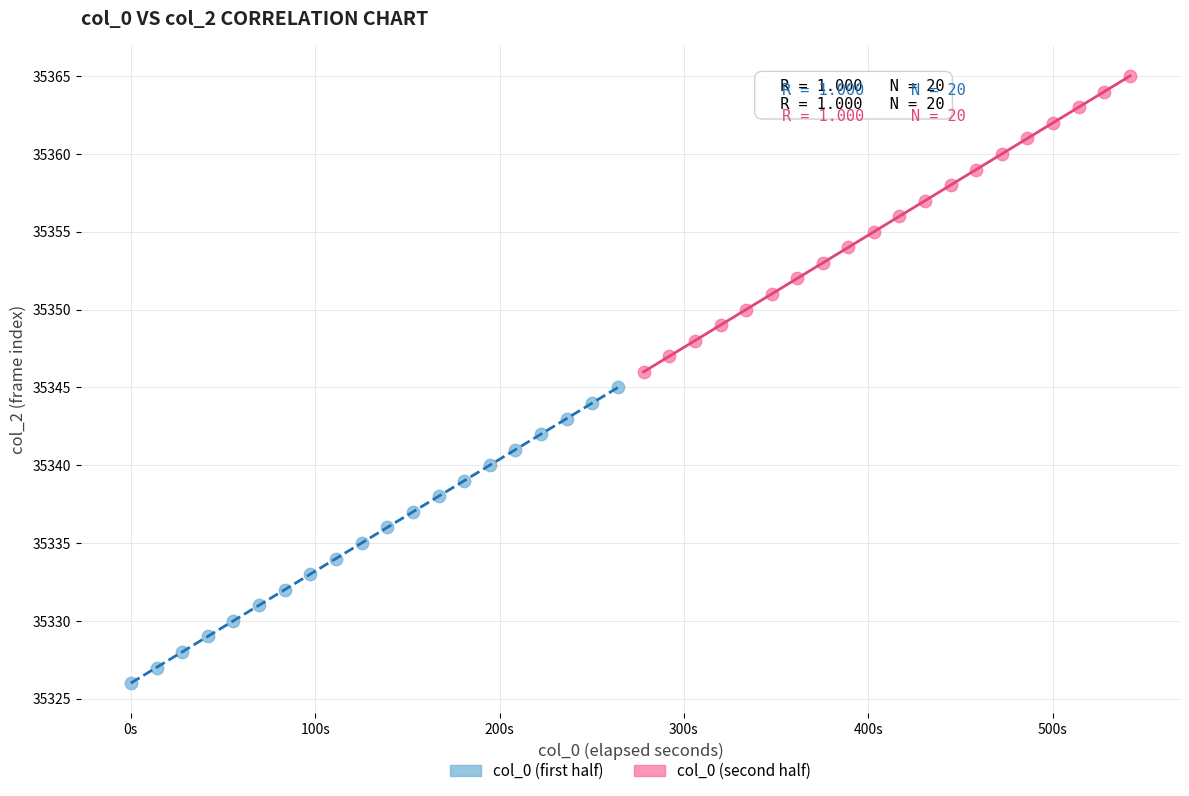

What are all the series names shown in the legend?

col_0 (first half), col_0 (second half)